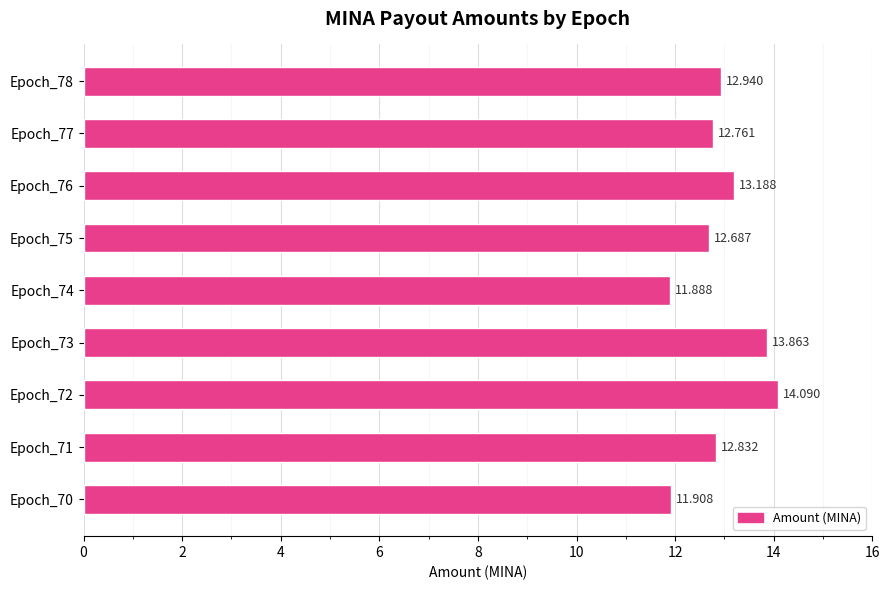

What is the difference between the second highest and minimum values?

2.0